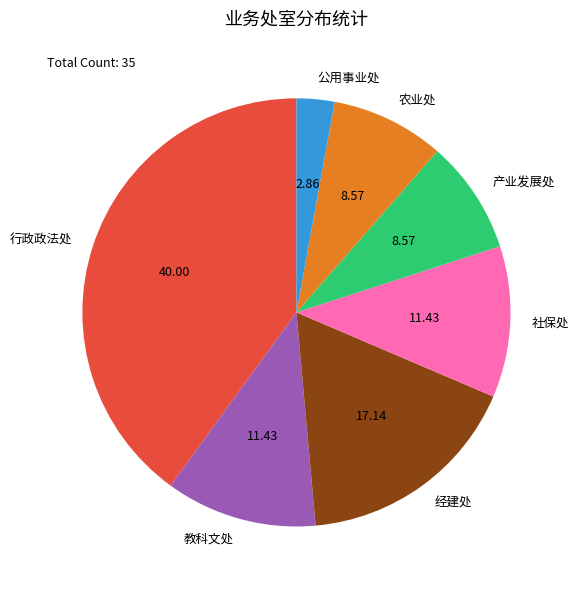

Is the sum of 教科文处 and 公用事业处 greater than half?

No